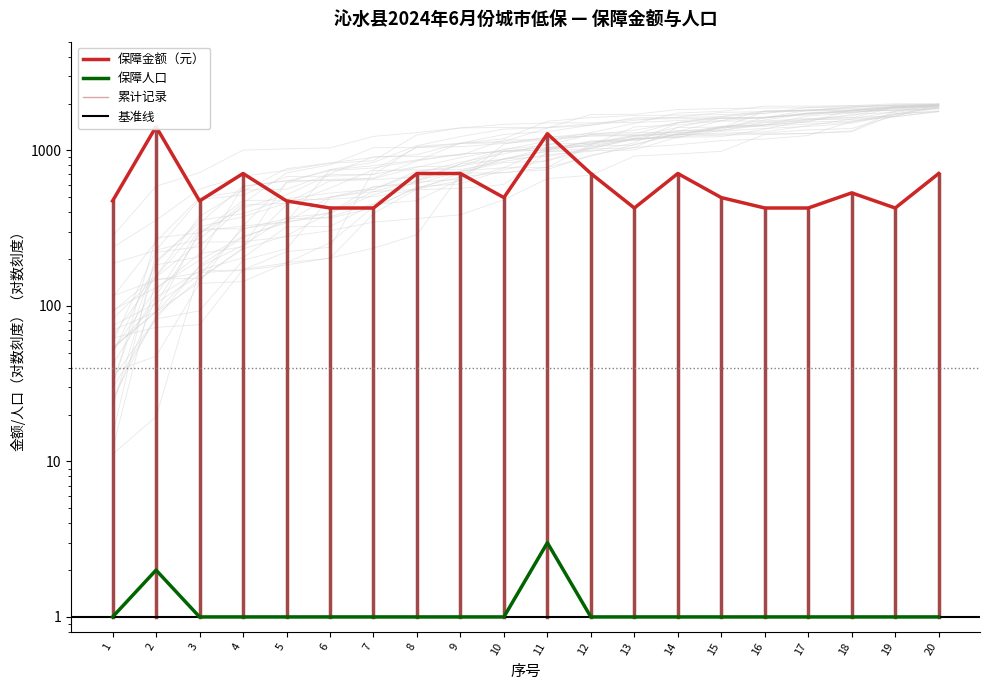

Is it true that 保障人口 equals 1 at 7?

True